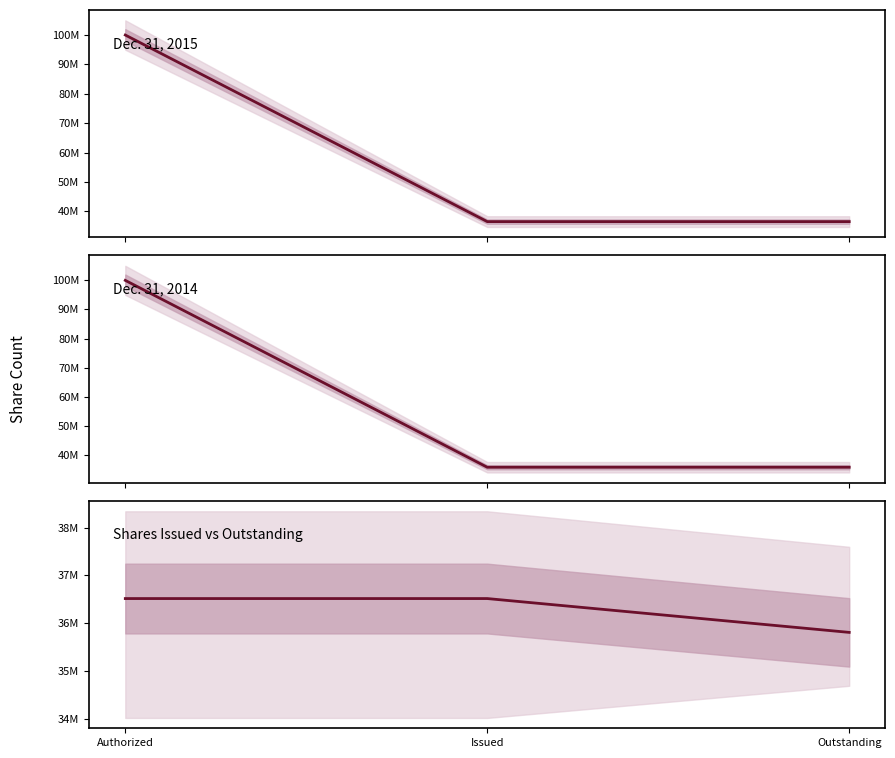

How many data points in Dec. 31, 2014 are above 35809000?

1